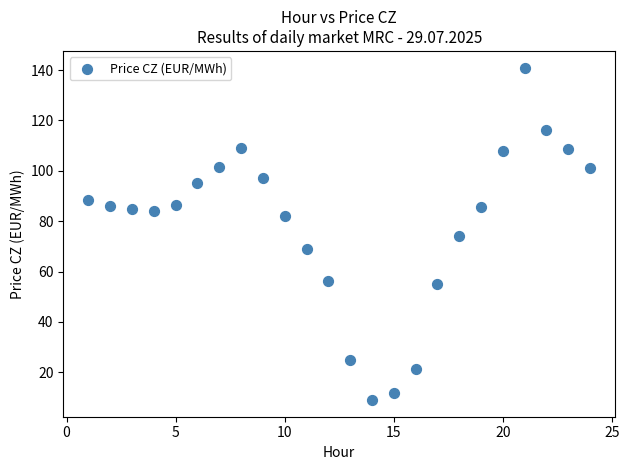

What is the range of X values (max minus min)?

23.0